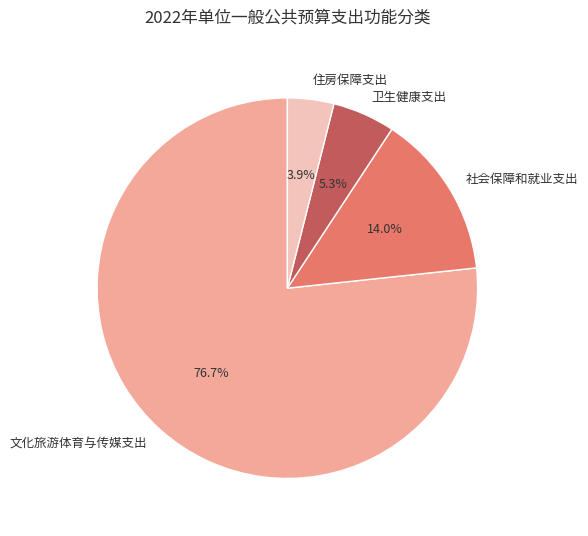

Is it true that 卫生健康支出 is 5% of the pie?

True